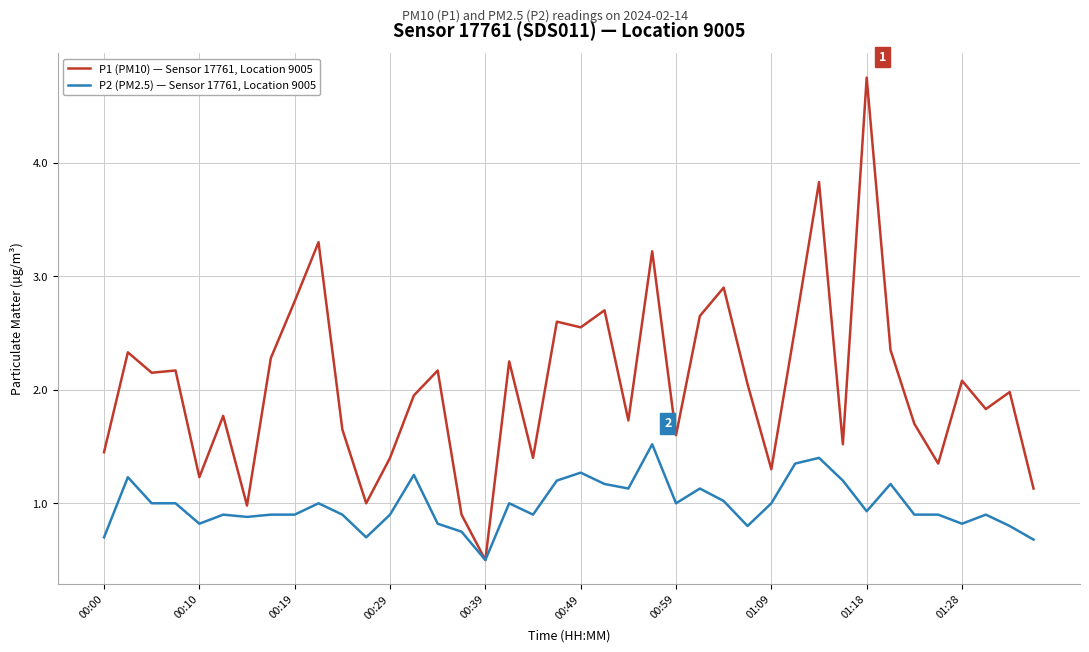

Which series has the largest range (max minus min)?

P1 (PM10) — Sensor 17761, Location 9005